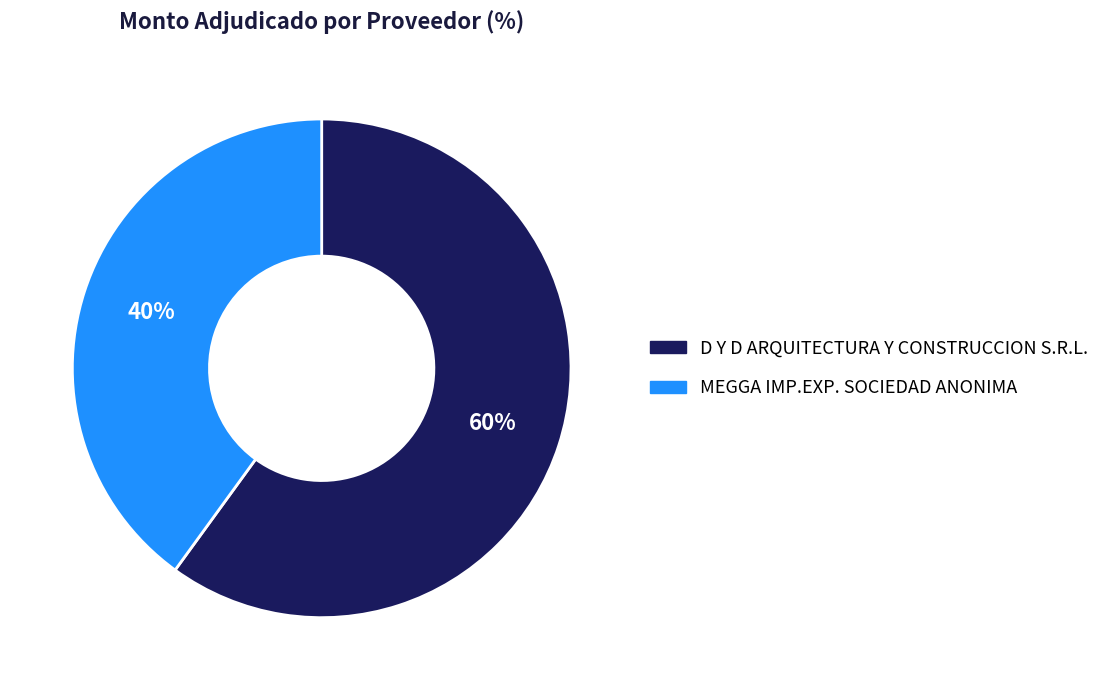

To the nearest percent, what is the average slice percentage?

50%